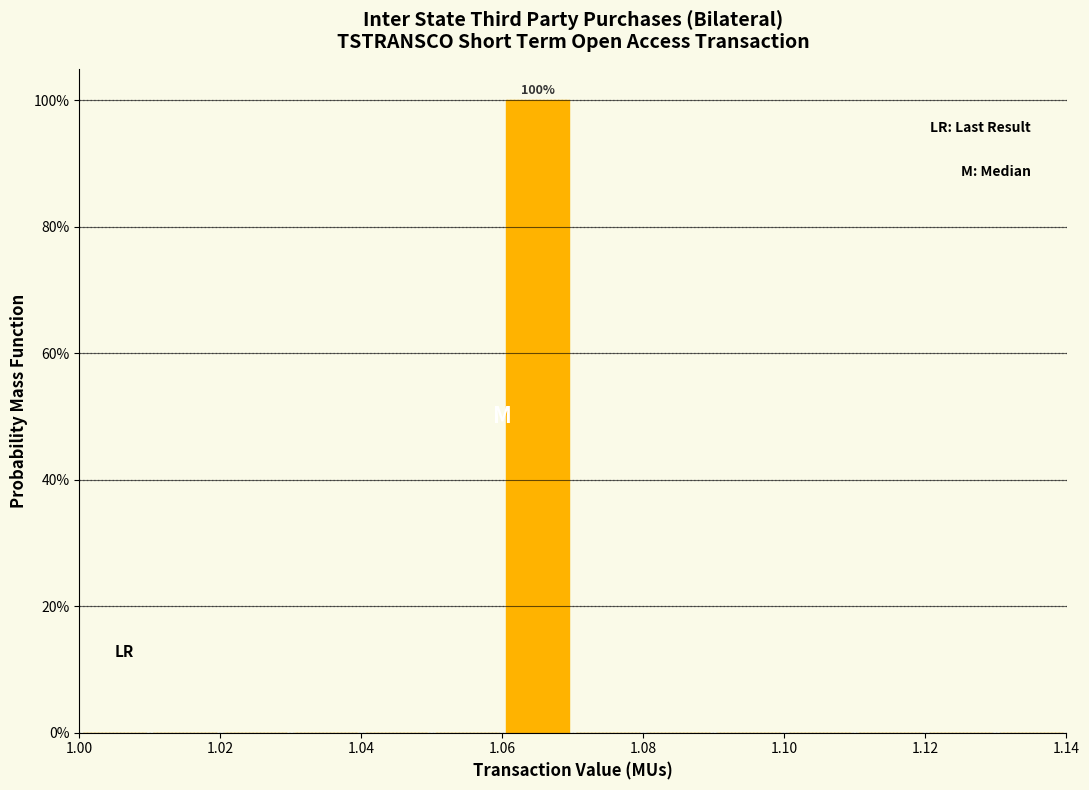

Over which range of the x-axis is the bar tallest?

1.06 to 1.07